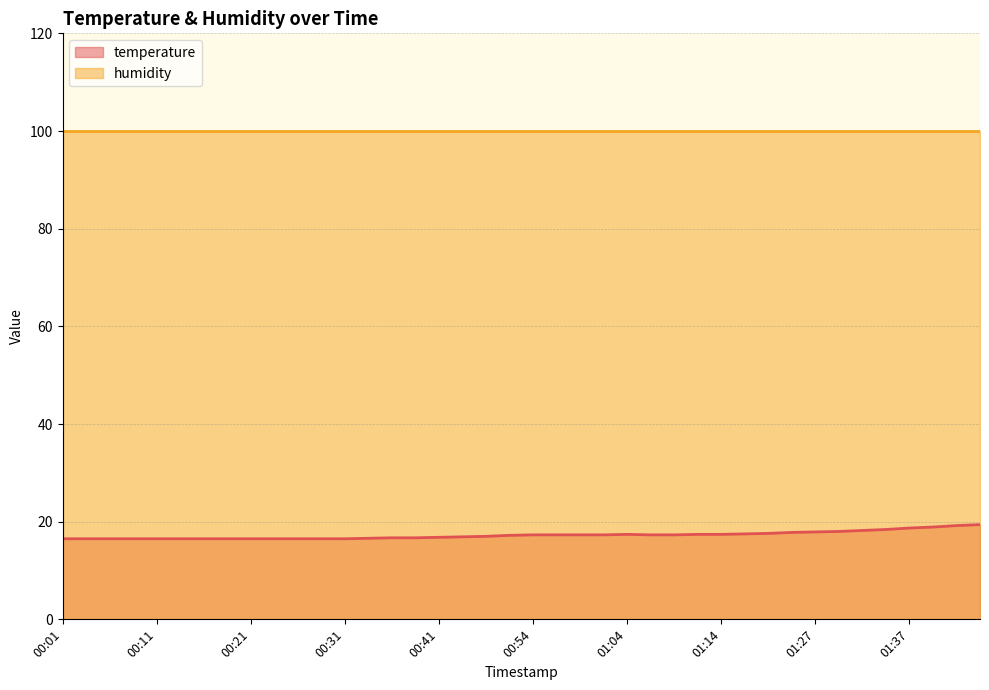

Which label corresponds to the smallest value in the chart?

00:01